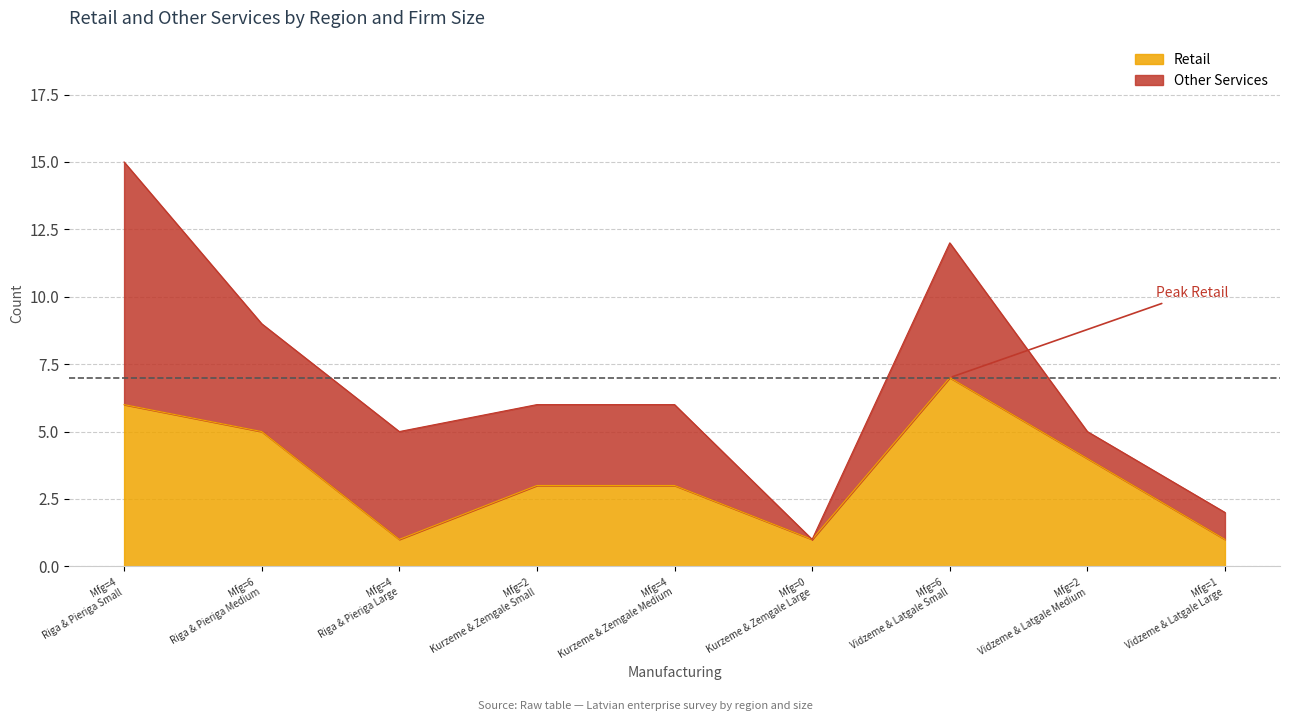

Does the chart display data point markers on the line(s)?

No